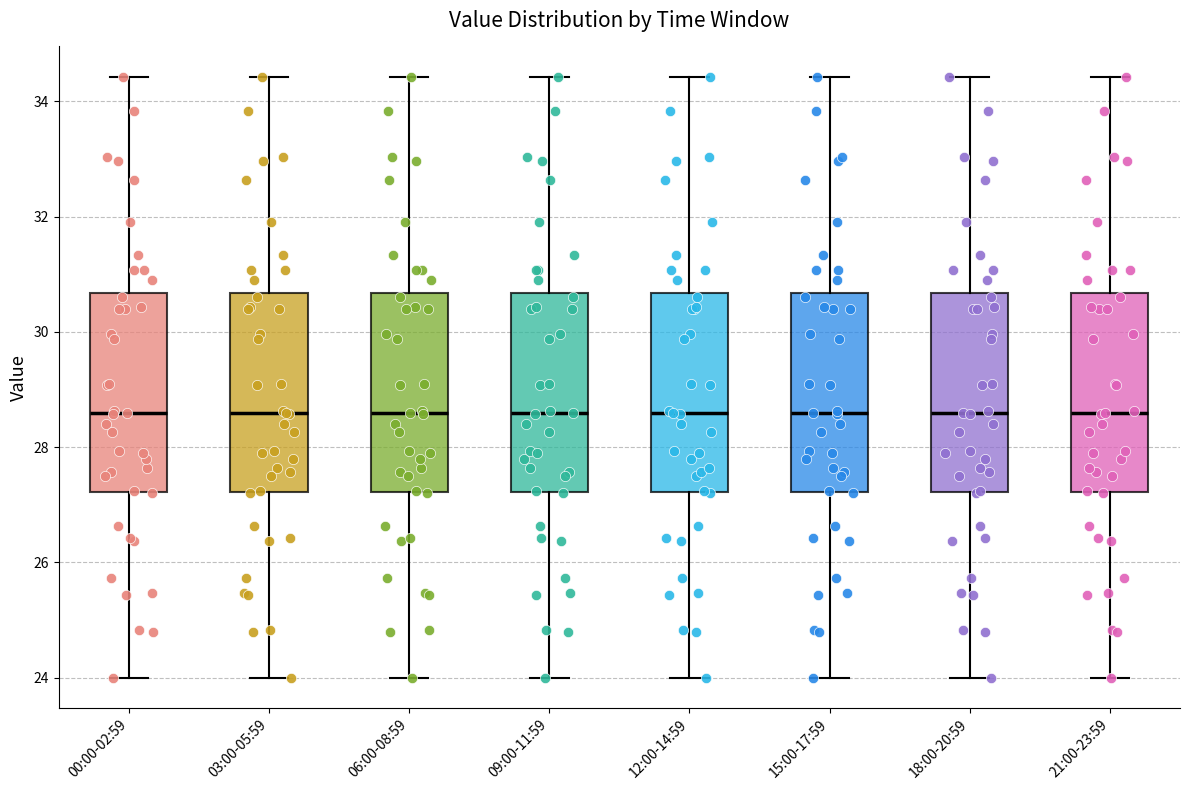

Reading left to right, read every box against the y-axis: the position of its median line, the range the box covers, and the ends of its whiskers. The values are not printed on the chart, so give them approximately, as read against the axis.

00:00-02:59: median 28.6, box 27.2 to 30.6, whiskers 24.0 to 34.4
03:00-05:59: median 28.6, box 27.2 to 30.6, whiskers 24.0 to 34.4
06:00-08:59: median 28.6, box 27.2 to 30.6, whiskers 24.0 to 34.4
09:00-11:59: median 28.6, box 27.2 to 30.6, whiskers 24.0 to 34.4
12:00-14:59: median 28.6, box 27.2 to 30.6, whiskers 24.0 to 34.4
15:00-17:59: median 28.6, box 27.2 to 30.6, whiskers 24.0 to 34.4
18:00-20:59: median 28.6, box 27.2 to 30.6, whiskers 24.0 to 34.4
21:00-23:59: median 28.6, box 27.2 to 30.6, whiskers 24.0 to 34.4